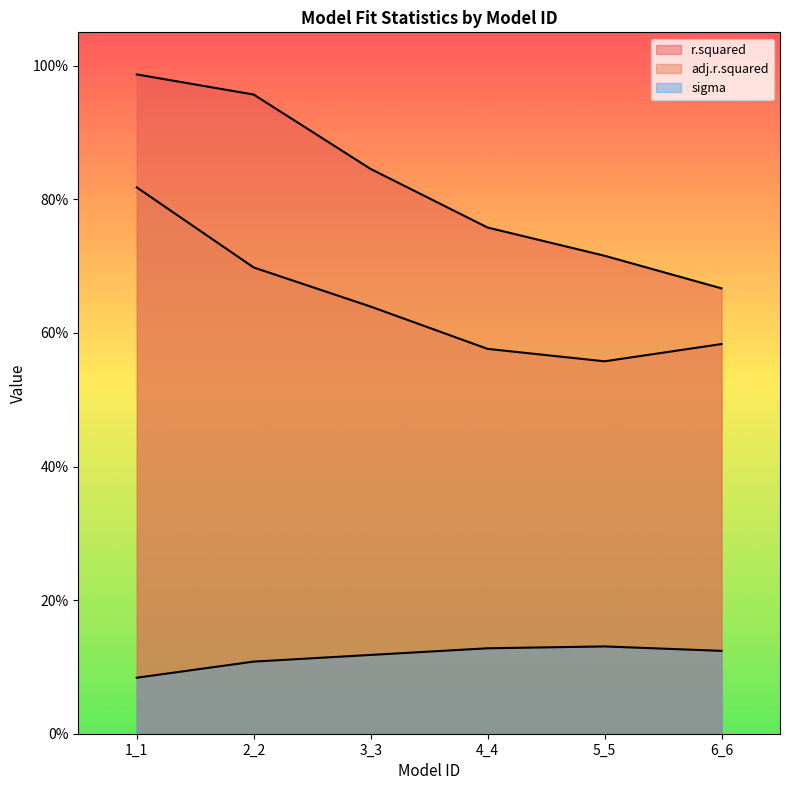

True or false: sigma has more than 2 interior local peaks.

False